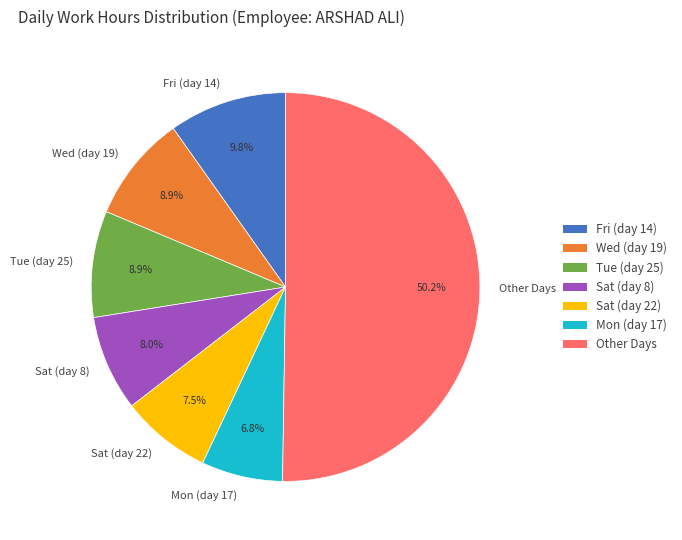

To the nearest percent, what is the average slice percentage?

14%